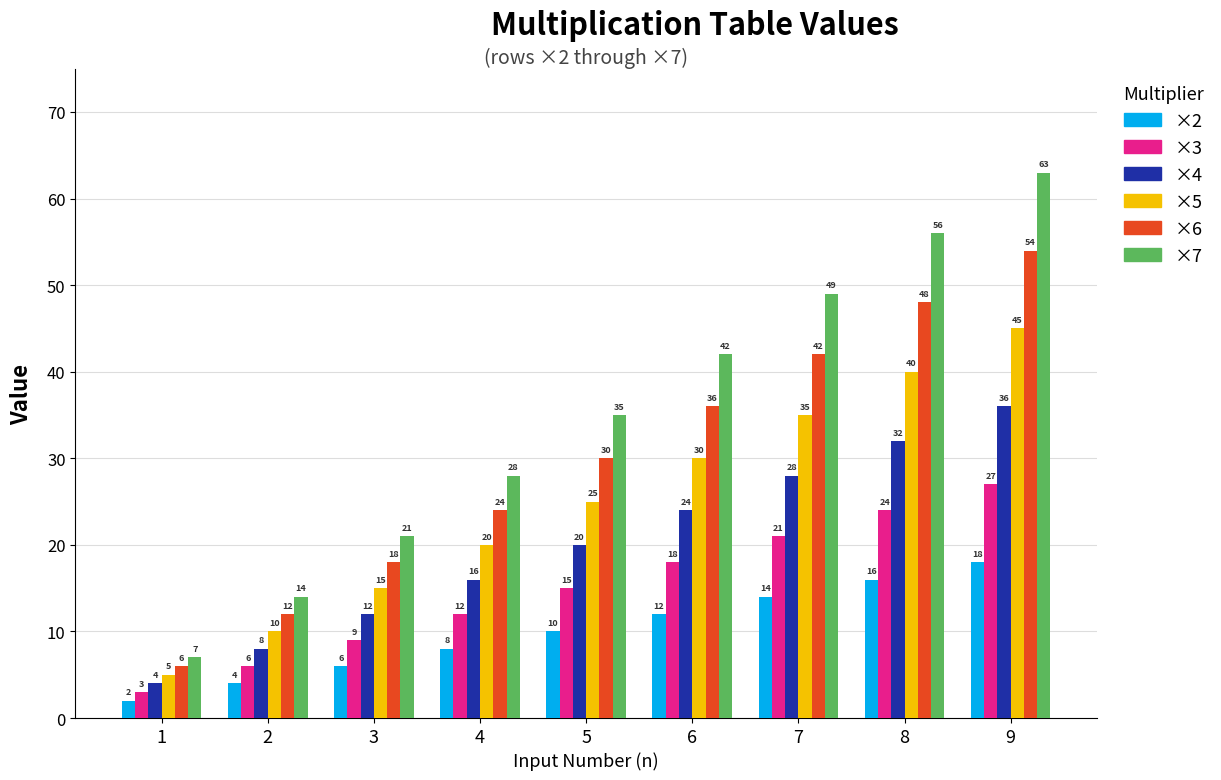

Read the ×7 value at 1, to the nearest 5.

5